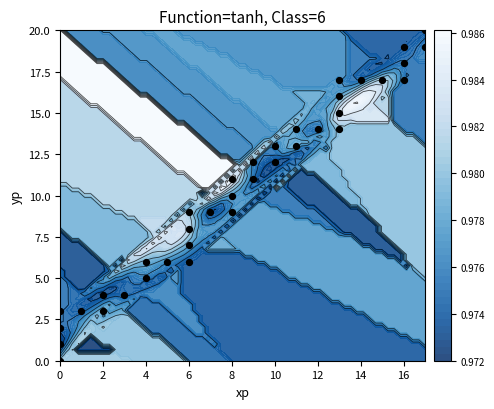

True or false: the data shows 1 at 0.

True